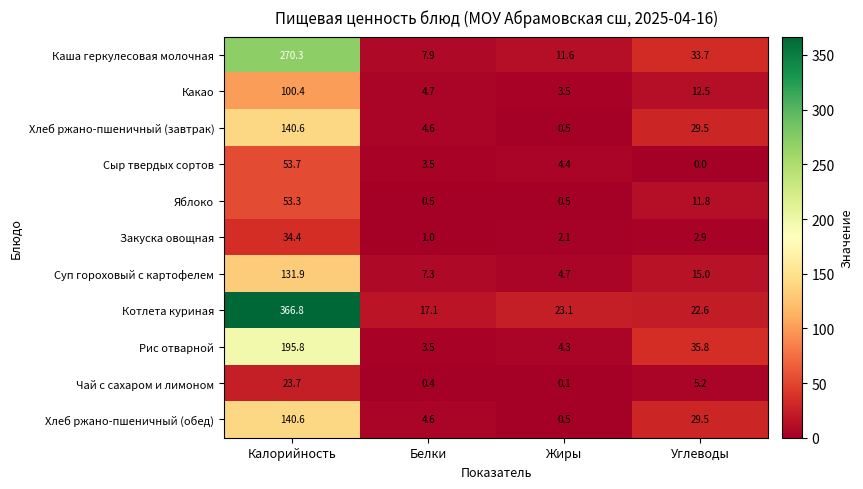

Rank the categories by Каша геркулесовая молочная value from highest to lowest.

Калорийность, Углеводы, Жиры, Белки